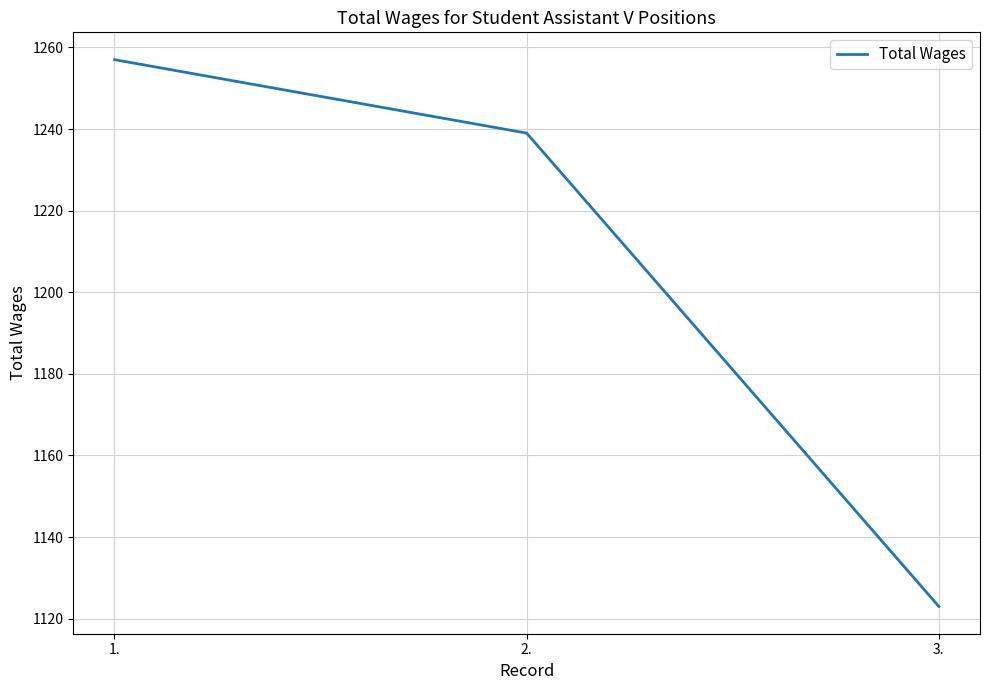

Where does the data first go above 1239?

1.